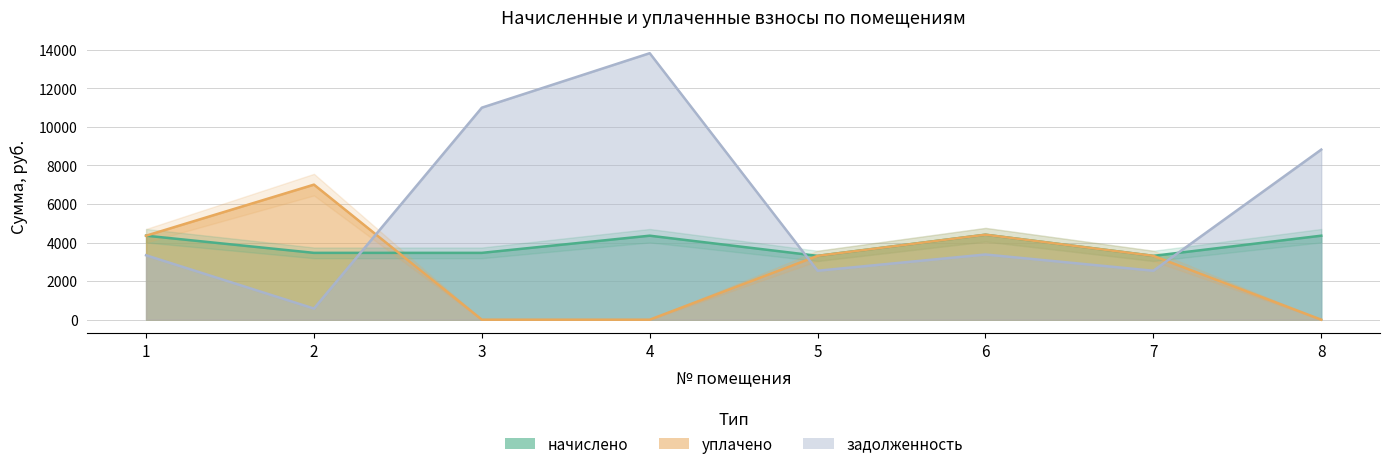

At which category is the sum across all series the highest?

4